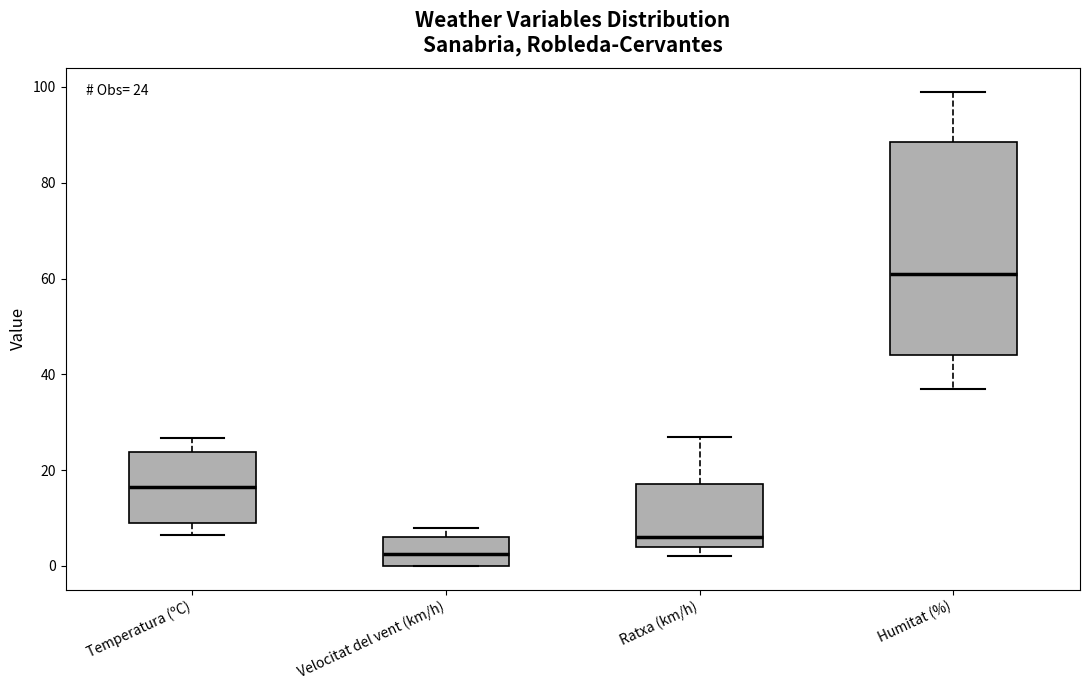

Comparing the boxes themselves (not the whiskers), which one is the tallest?

Humitat (%)